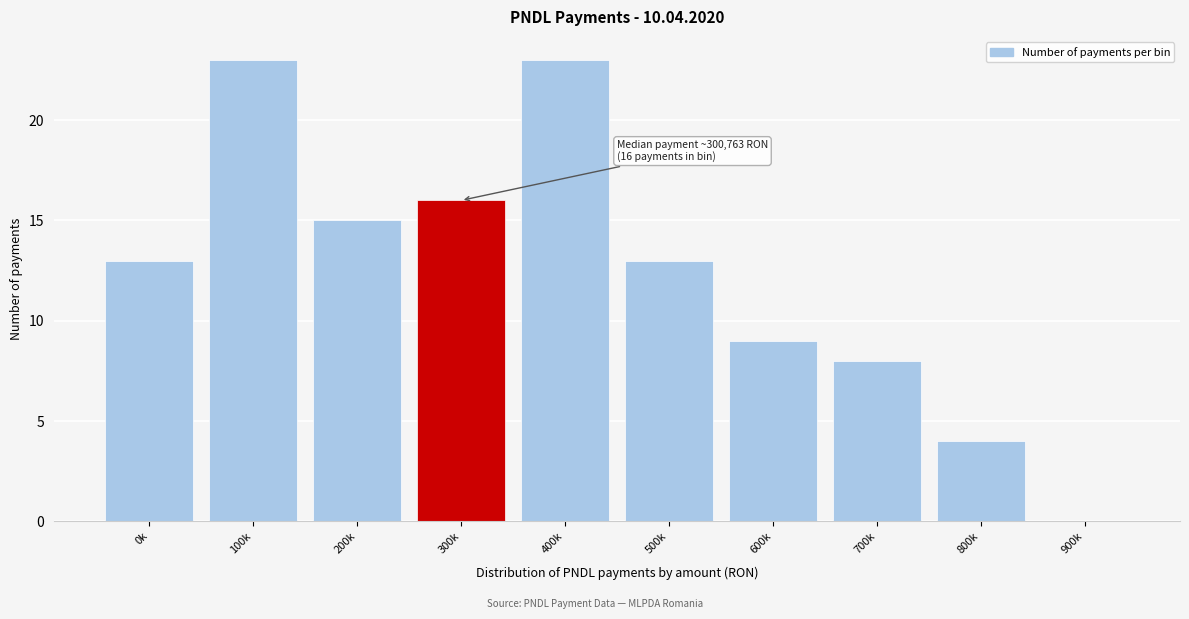

Reading right to left, list all the values displayed in this chart.

900k=0	800k=4	700k=8	600k=9	500k=13	400k=23	300k=16	200k=15	100k=23	0k=13